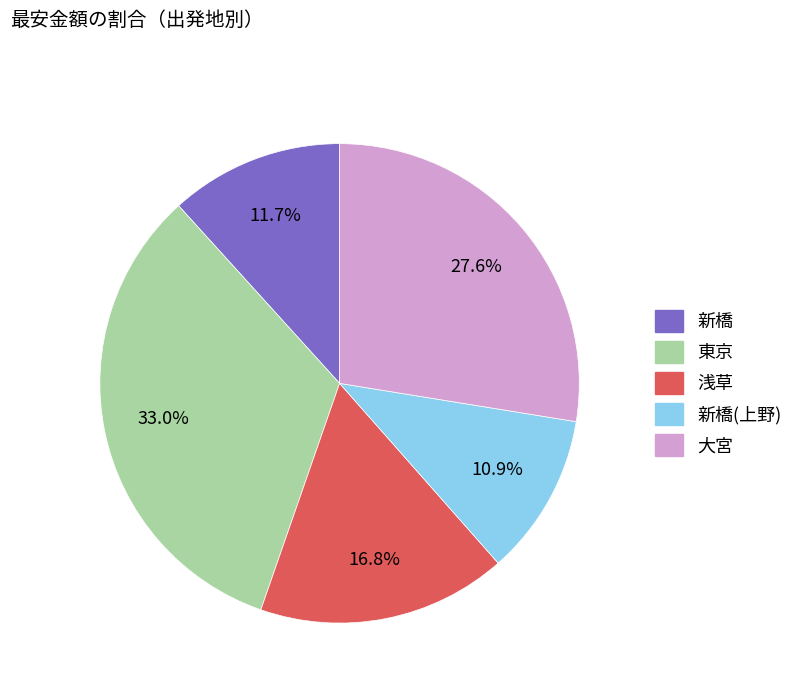

To the nearest percent, what is the average slice percentage?

20%